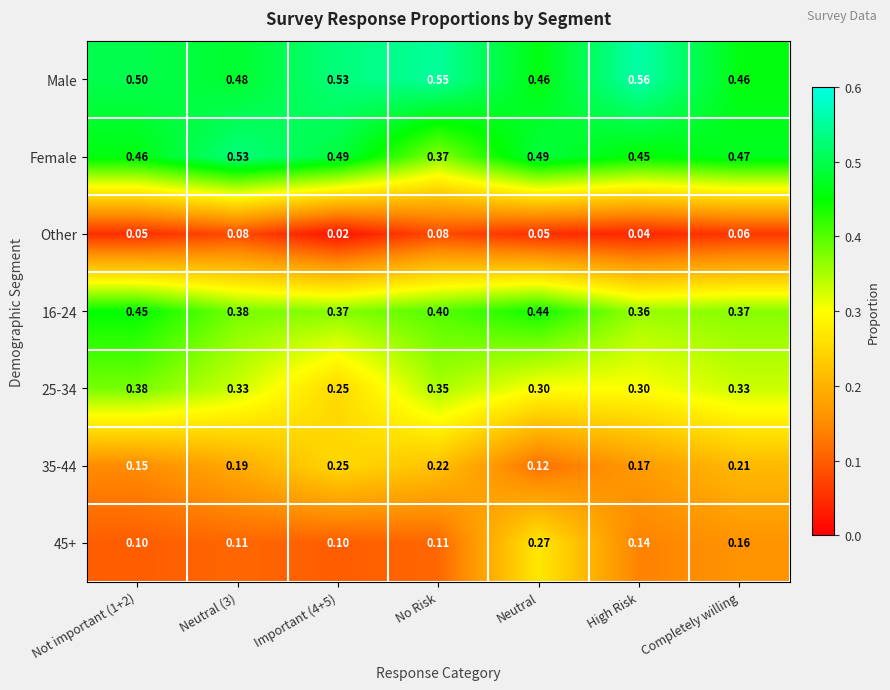

At which category does the chart reach its minimum across all series?

Important (4+5)